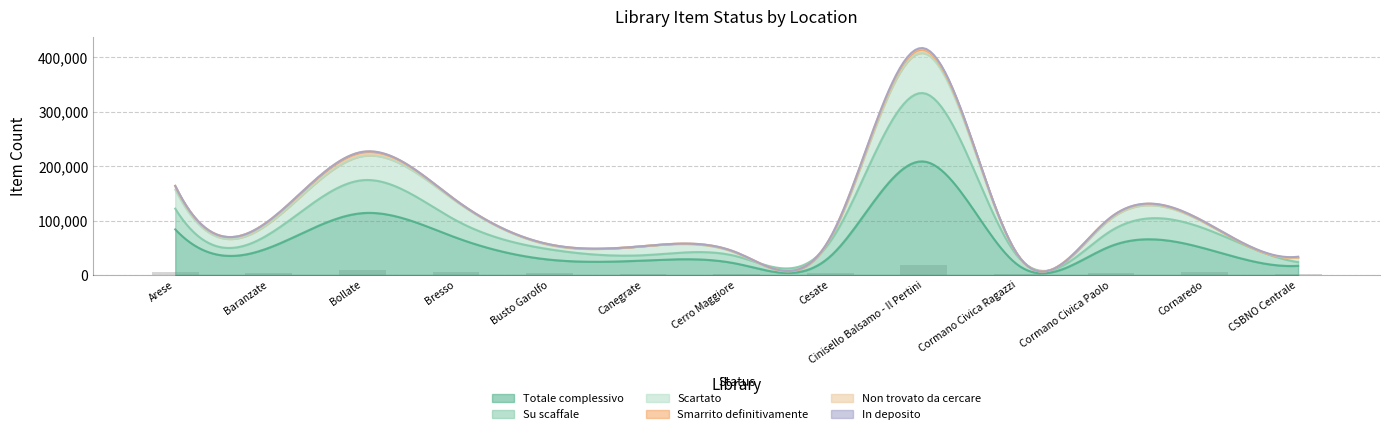

True or false: Smarrito definitivamente has a value of 6882 at Bollate.

True